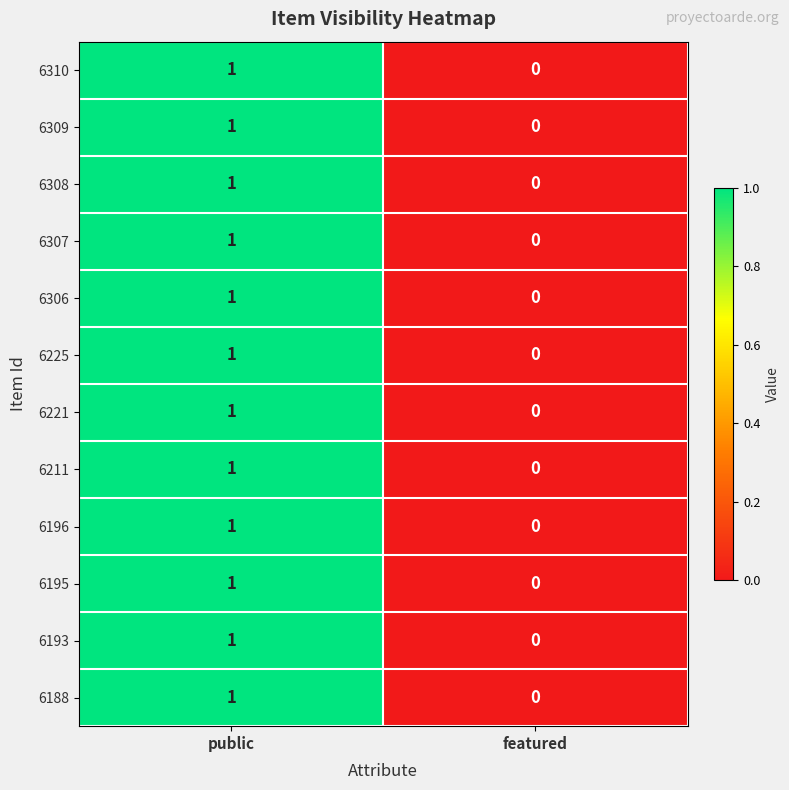

Rank the categories by 6309 value from lowest to highest.

featured, public